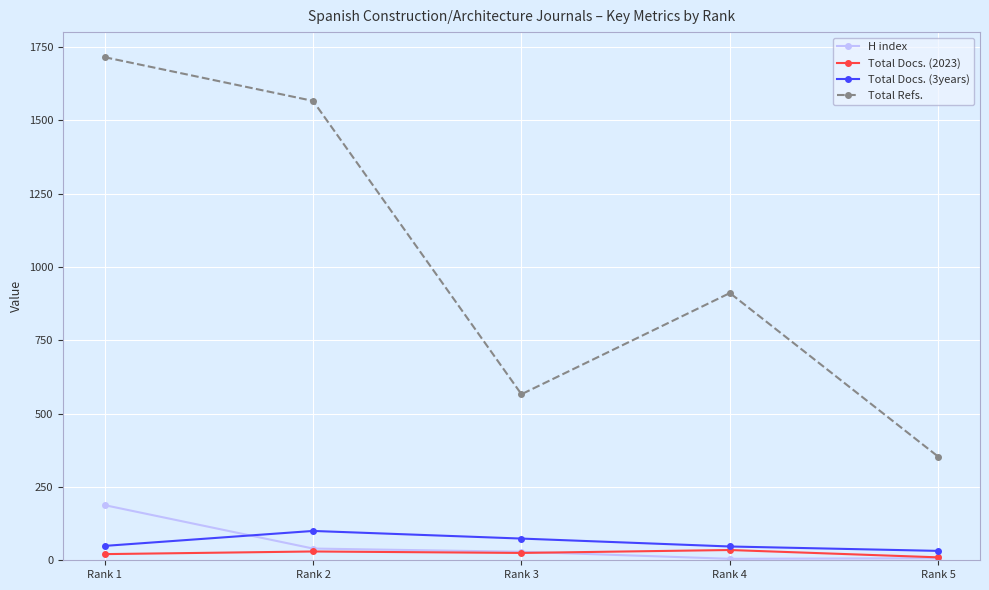

At Rank 1, list the series in order from largest to smallest.

Total Refs., H index, Total Docs. (3years), Total Docs. (2023)